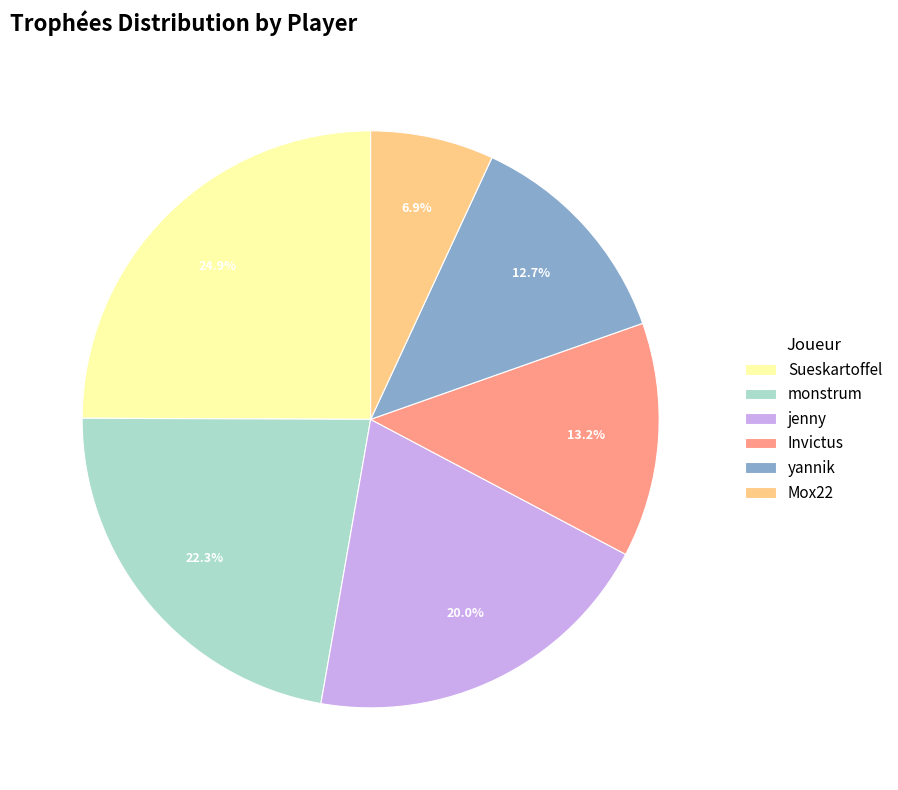

Is it true that yannik is 13% of the pie?

True